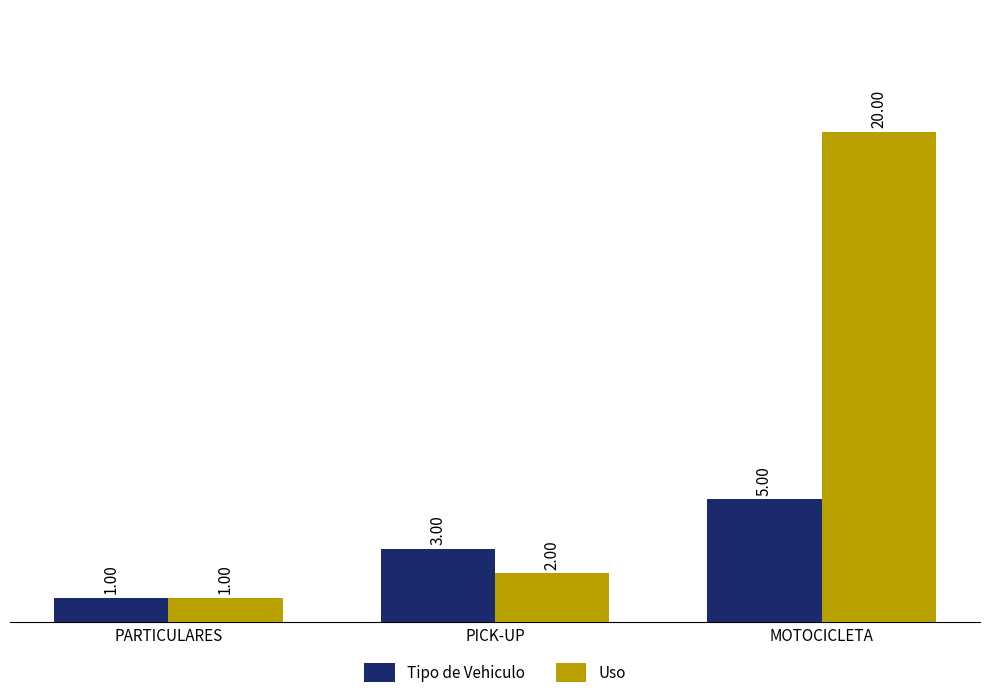

Reading left to right, list all the values displayed in this chart.

Tipo de Vehiculo: PARTICULARES=1	PICK-UP=3	MOTOCICLETA=5
Uso: PARTICULARES=1	PICK-UP=2	MOTOCICLETA=20